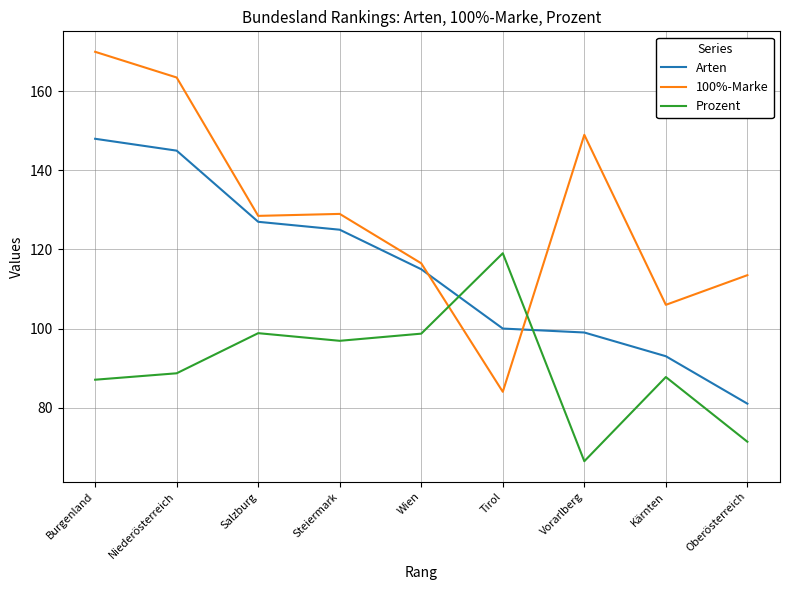

Does the chart display data point markers on the line(s)?

No